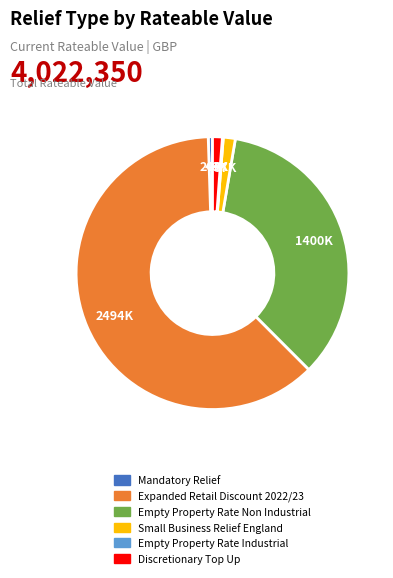

Is the sum of Mandatory Relief and Empty Property Rate Non Industrial greater than half?

No